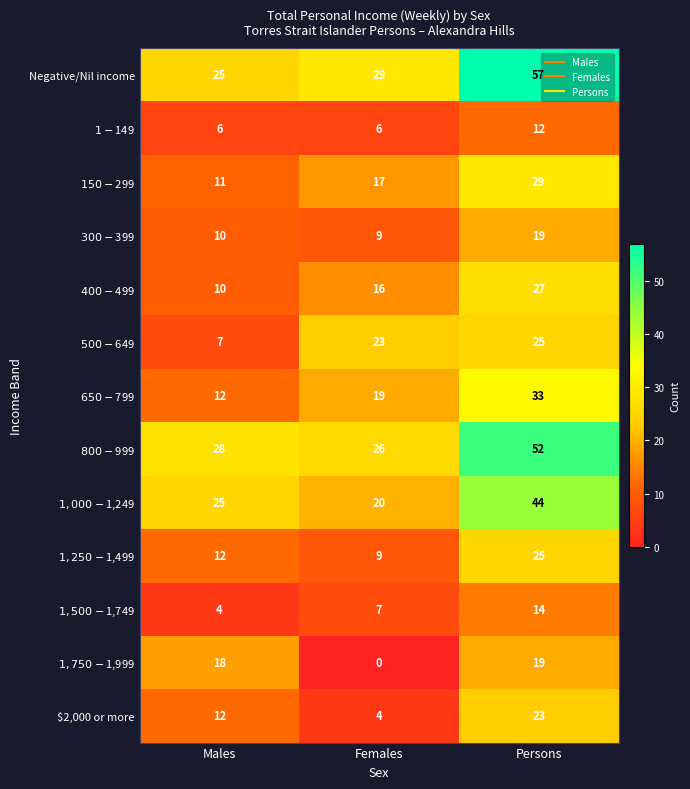

What is the sum of the $2,000 or more values at Females and Males?

16